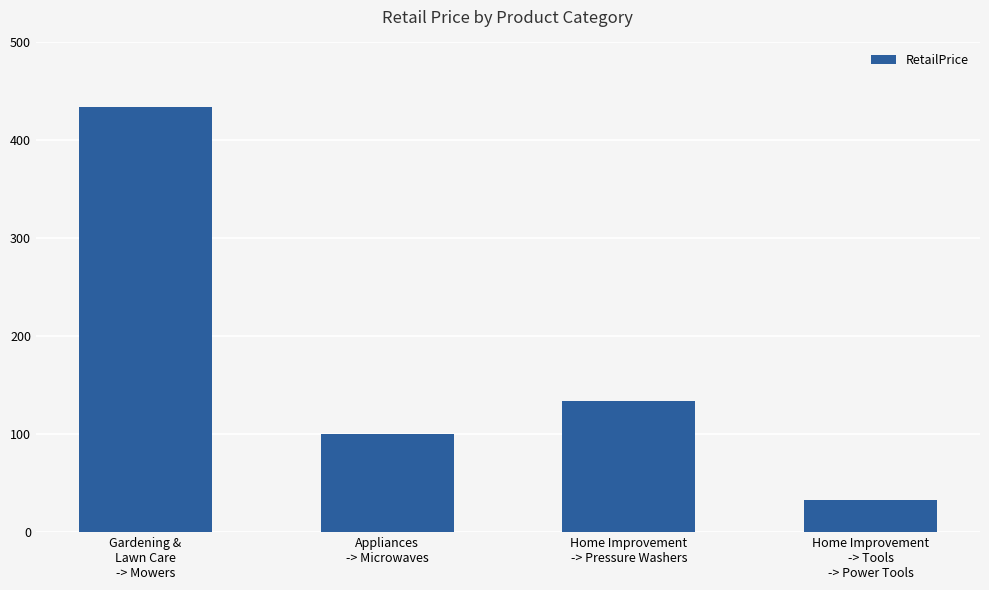

What is the ratio of the value at Home Improvement
-> Tools
-> Power Tools to the value at Appliances
-> Microwaves?

0.3